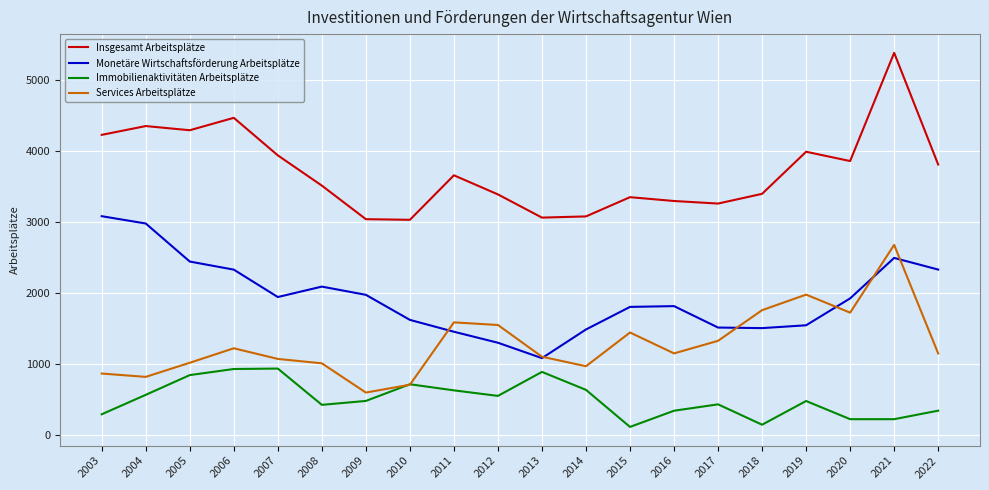

Does the chart display data point markers on the line(s)?

No